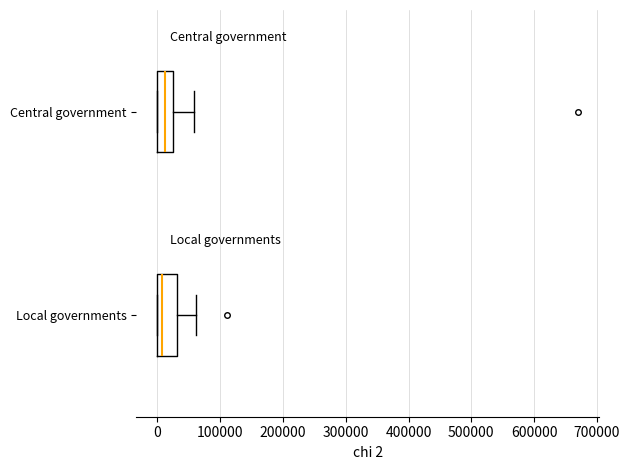

Where does the median line of the box for Local governments sit on the x-axis? The values are not printed on the chart, so give them approximately, as read against the axis.

10000